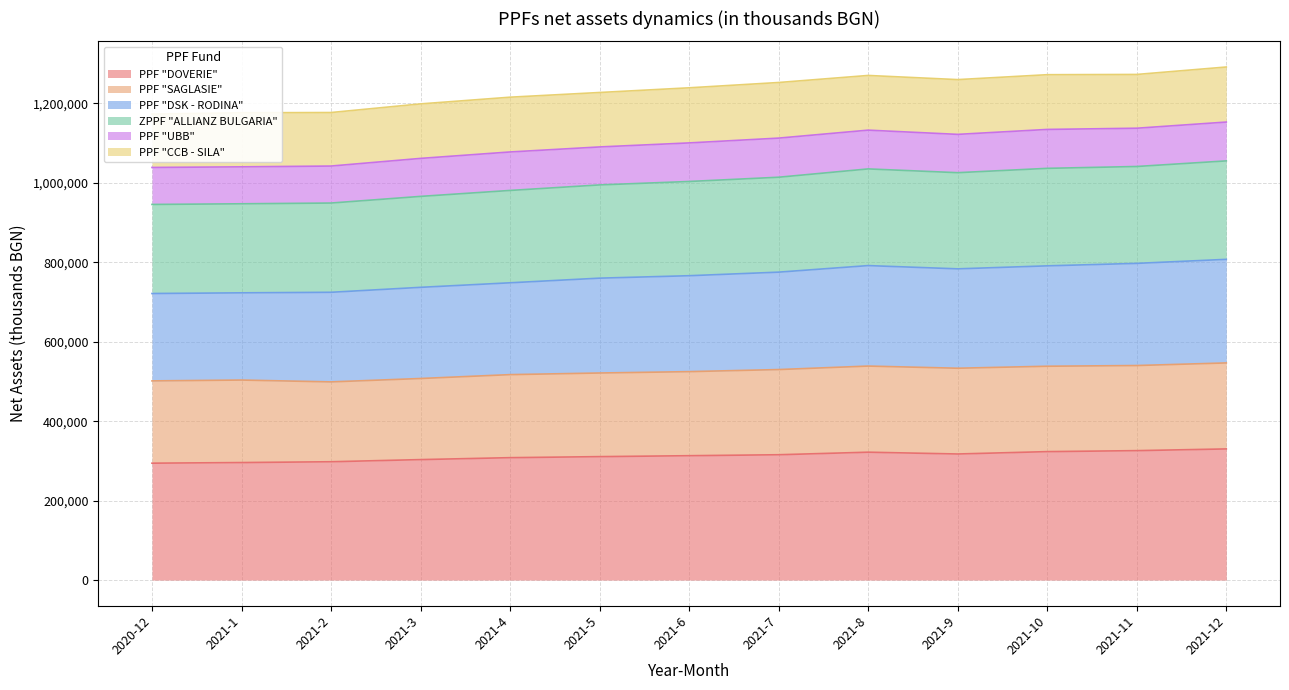

What is the value of the PPF "DSK - RODINA" point at the 3rd from the left?

724596